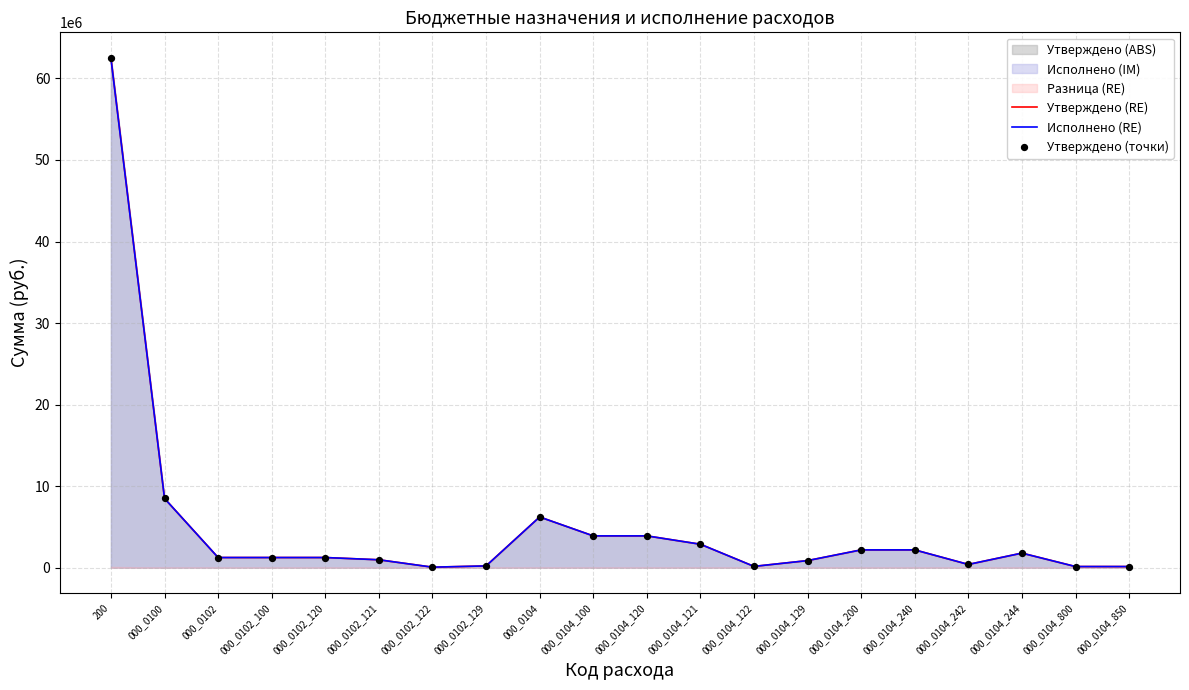

Is the value of Утверждено (RE) at 000_0104_100 greater than the value of Исполнено (RE) at 000_0100?

No